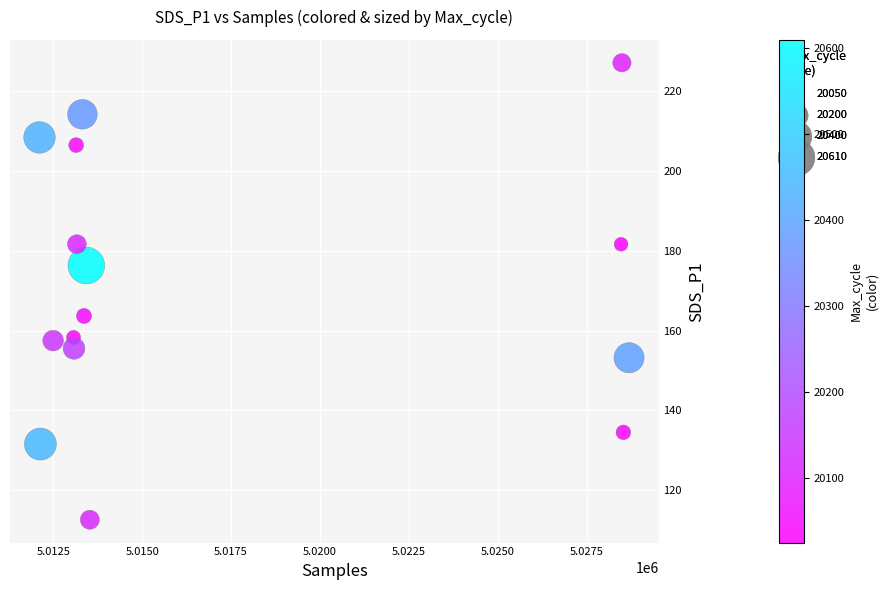

What Y value in the scatter plot is closest to 169?

163.7